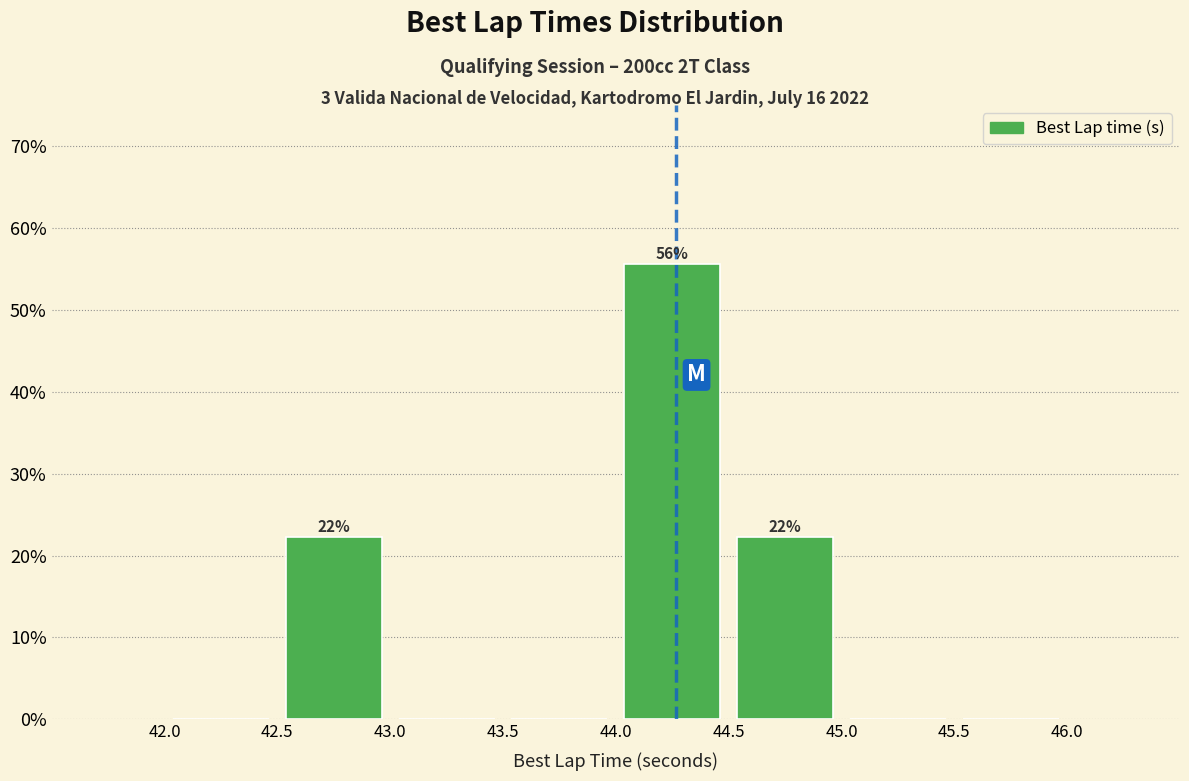

Which range on the x-axis has the tallest bar?

44.0 to 44.5